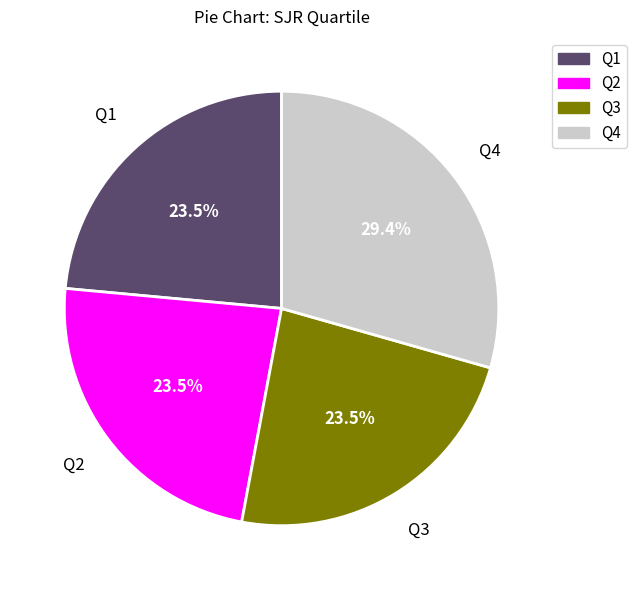

Which has a higher value, Q4 or Q2?

Q4